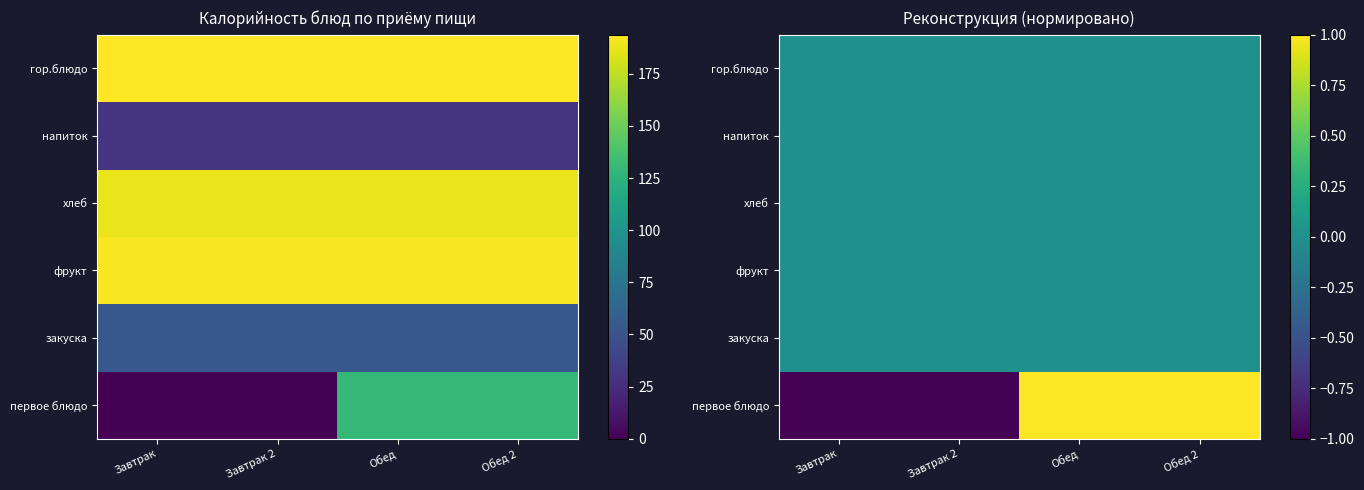

What is the smallest value displayed?

-1